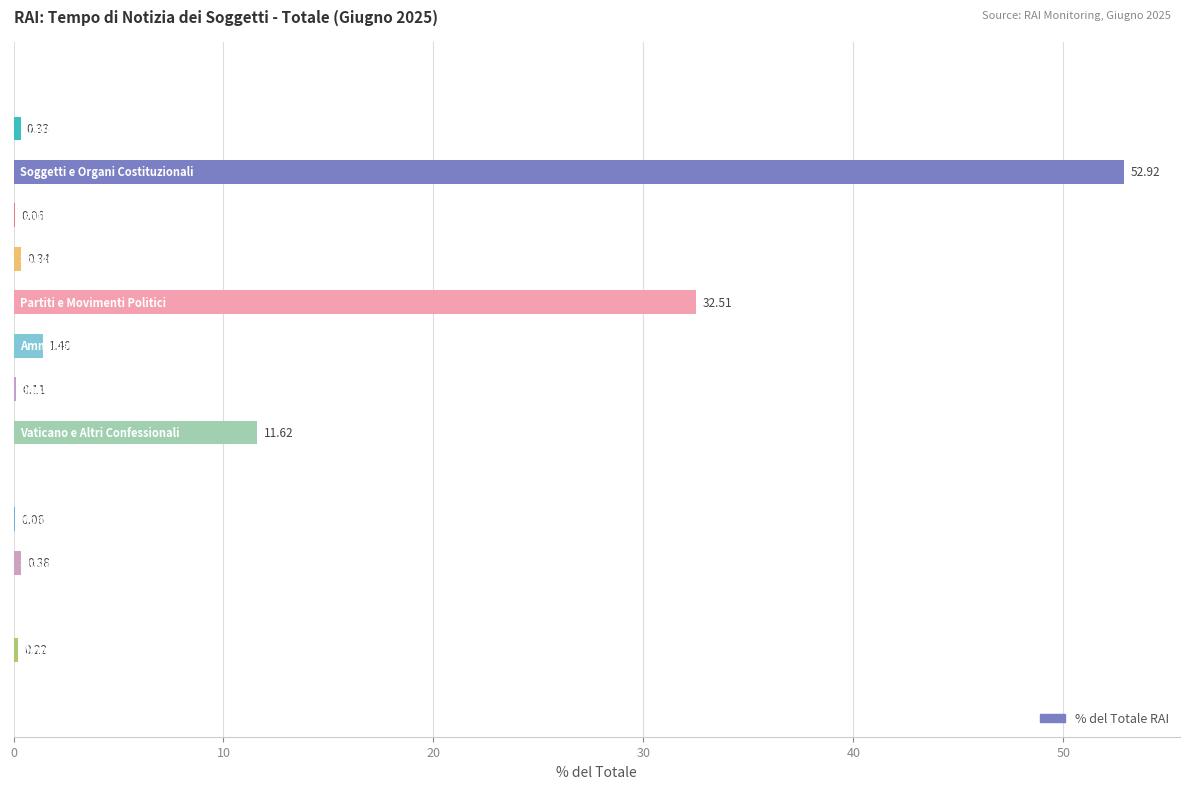

What is the sum of all values?

100.0